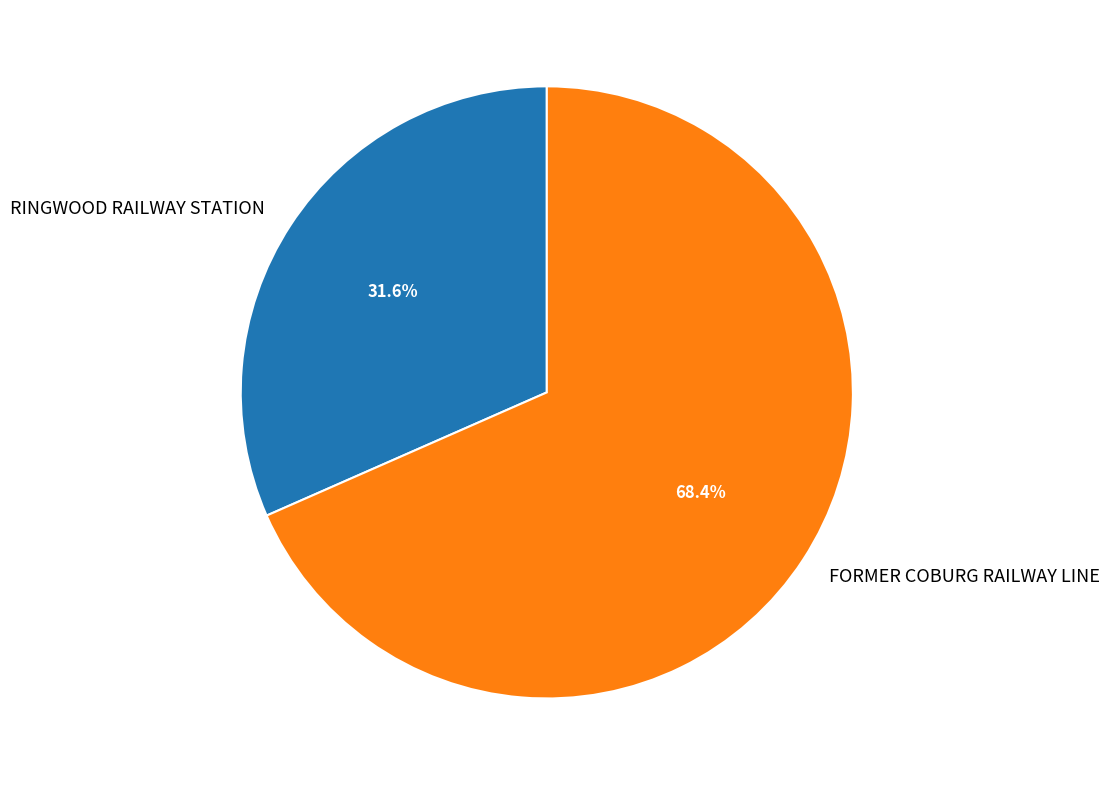

What percentage is the FORMER COBURG RAILWAY LINE slice, to the nearest percent?

68%